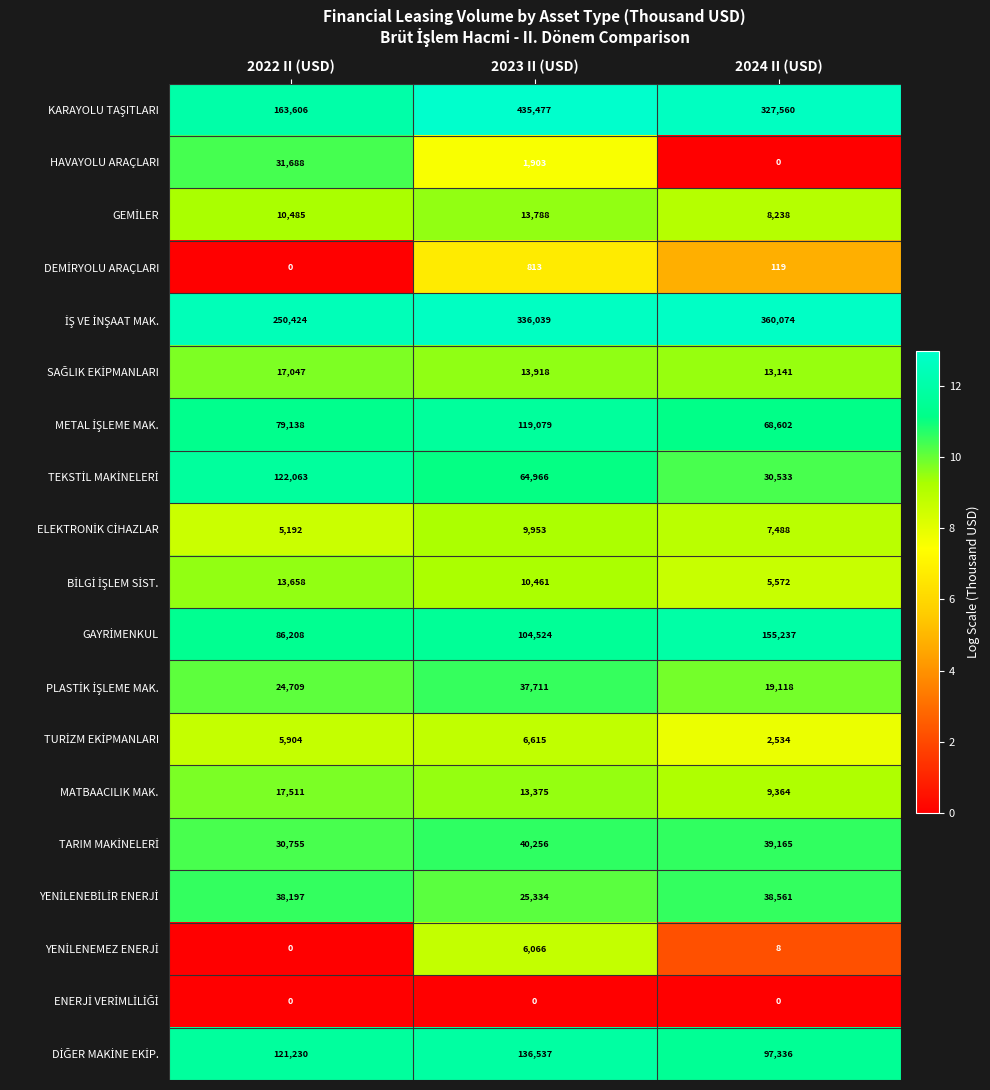

What is the difference between the highest and lowest values at 2022 II (USD)?

250424